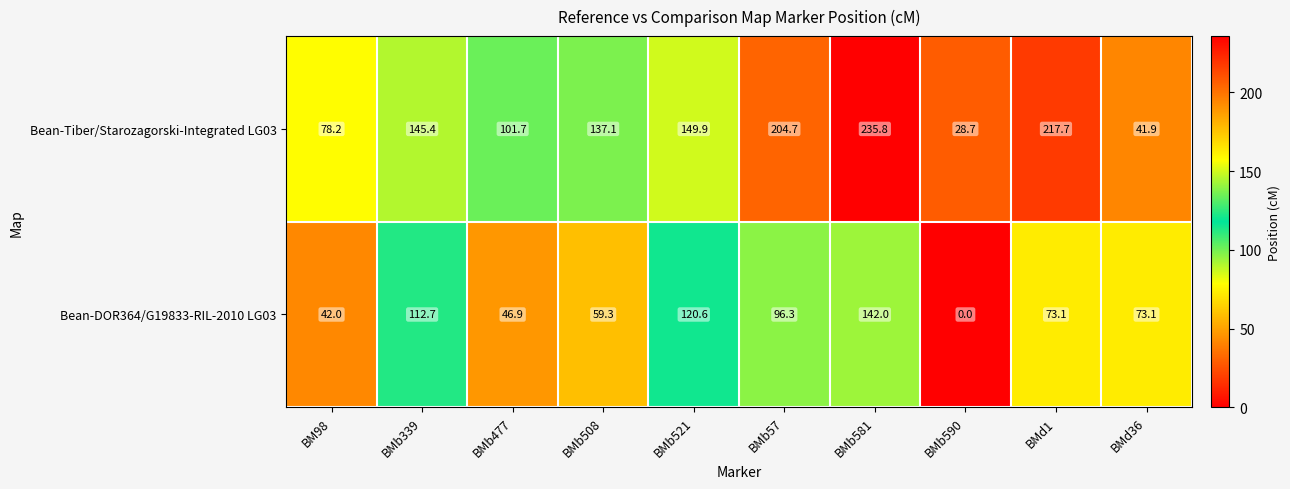

How many data points does each series have?

10